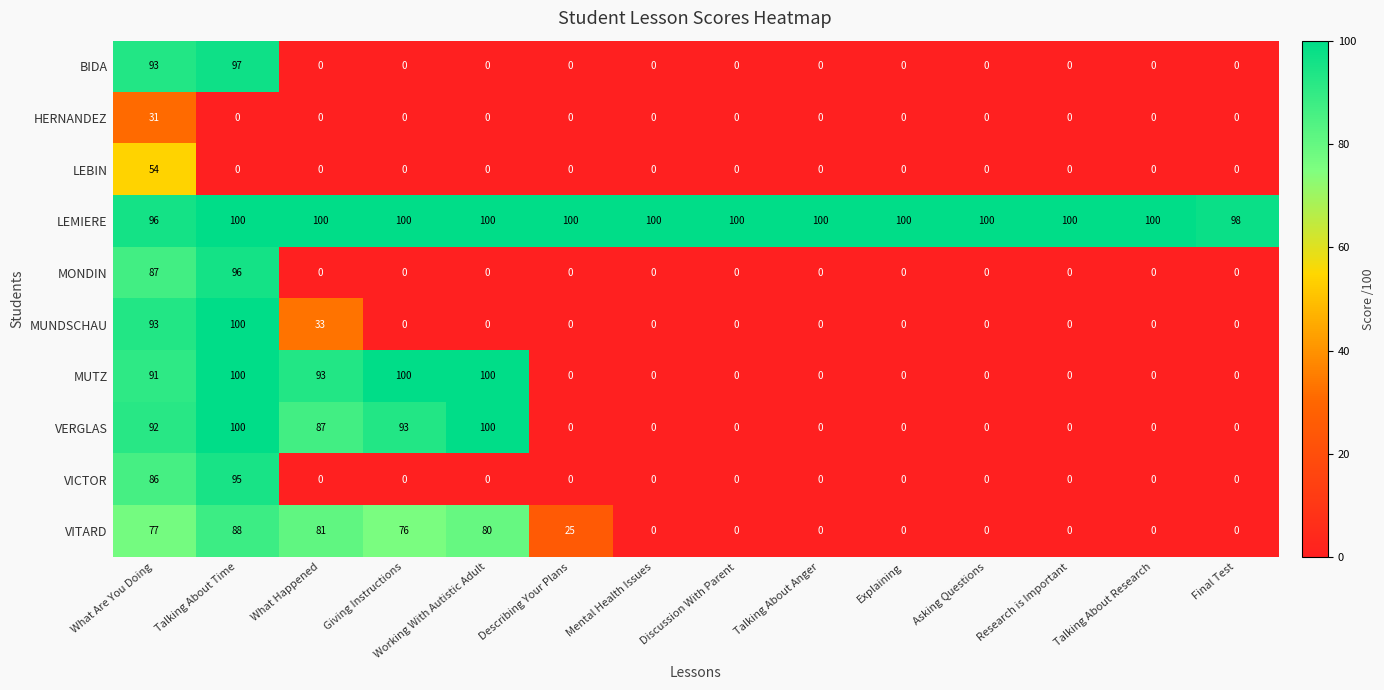

What is the sum of all MUNDSCHAU values?

226